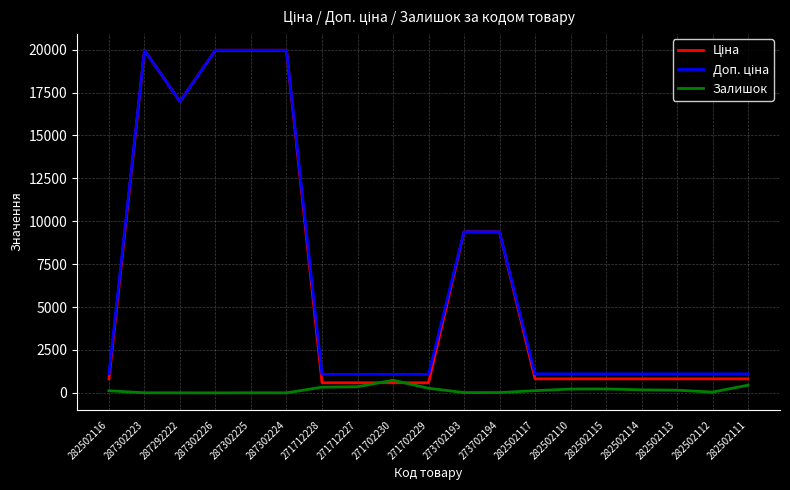

What is the maximum value shown in the chart?

19964.2